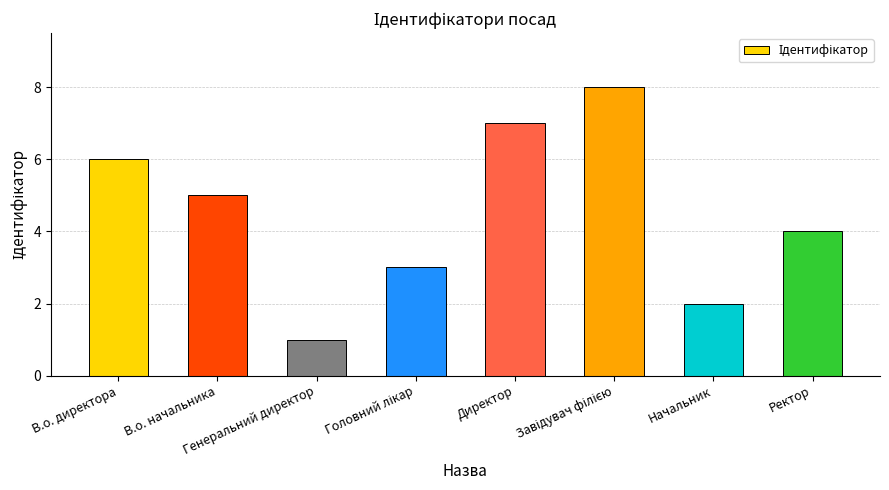

Count the number of categories in the chart.

8